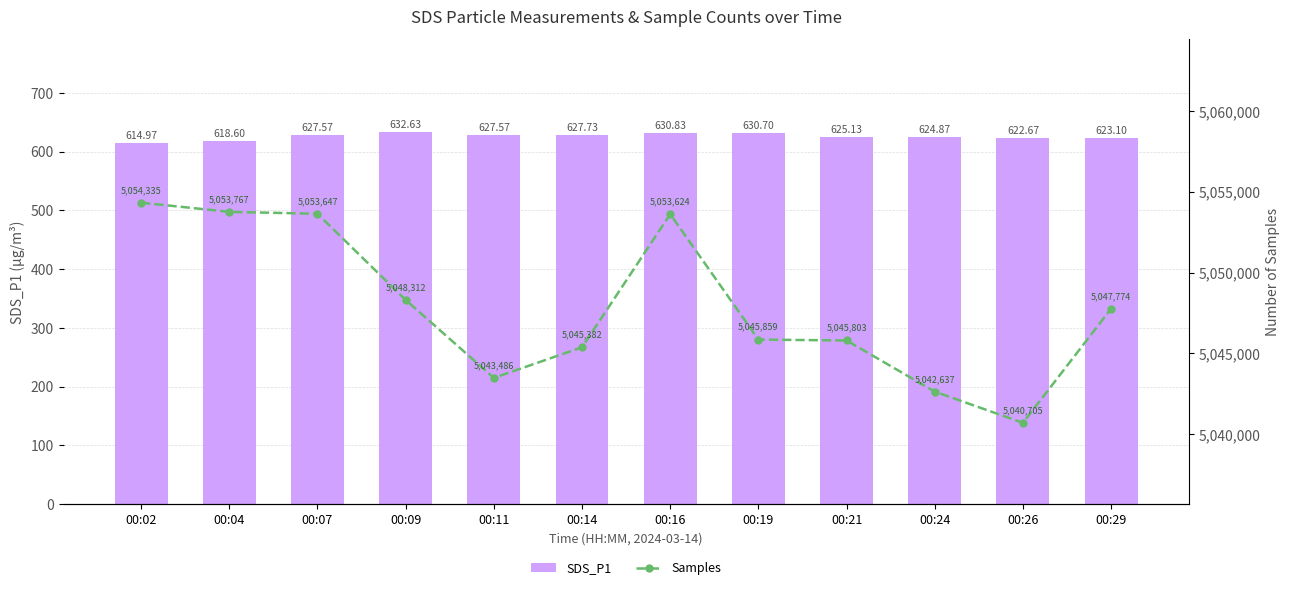

Rank the series by their average value, from lowest to highest.

SDS_P1, Samples